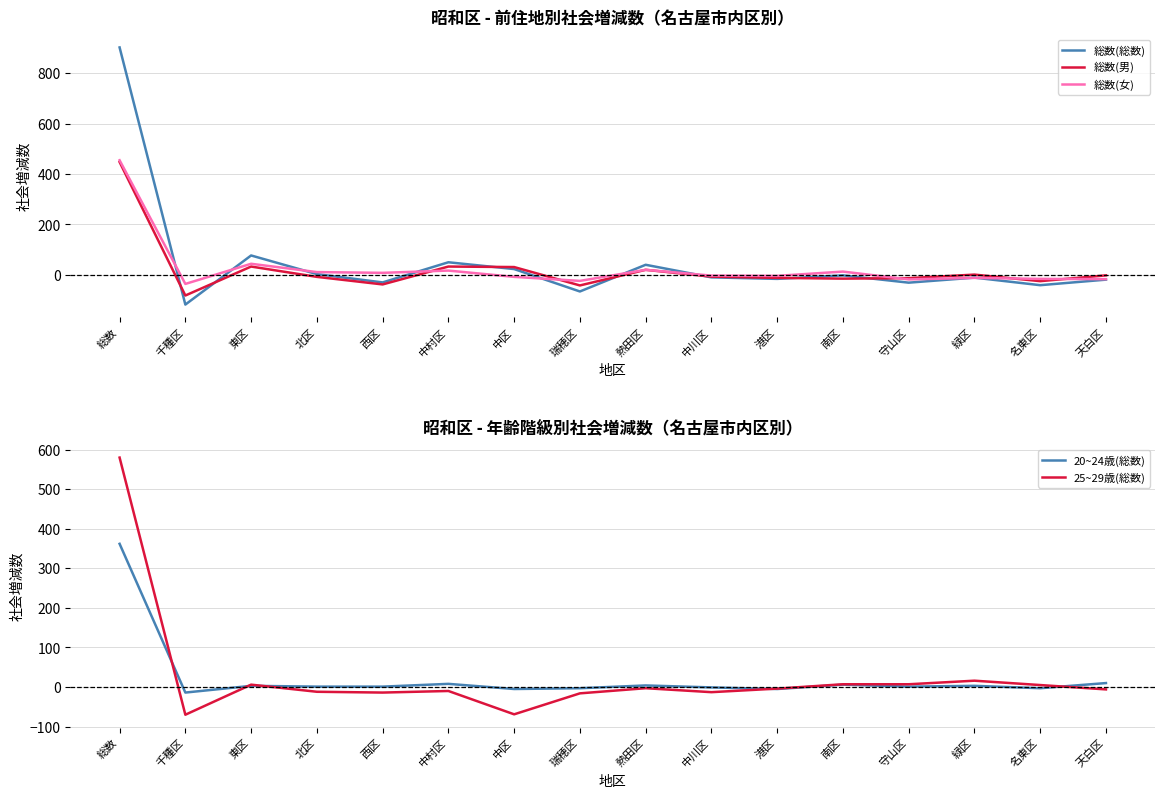

How many interior local peaks does the 総数(総数) series have?

5